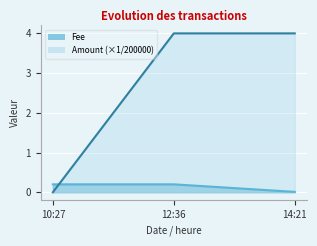

At which label does Amount (×1/200000) first exceed 3?

12:36